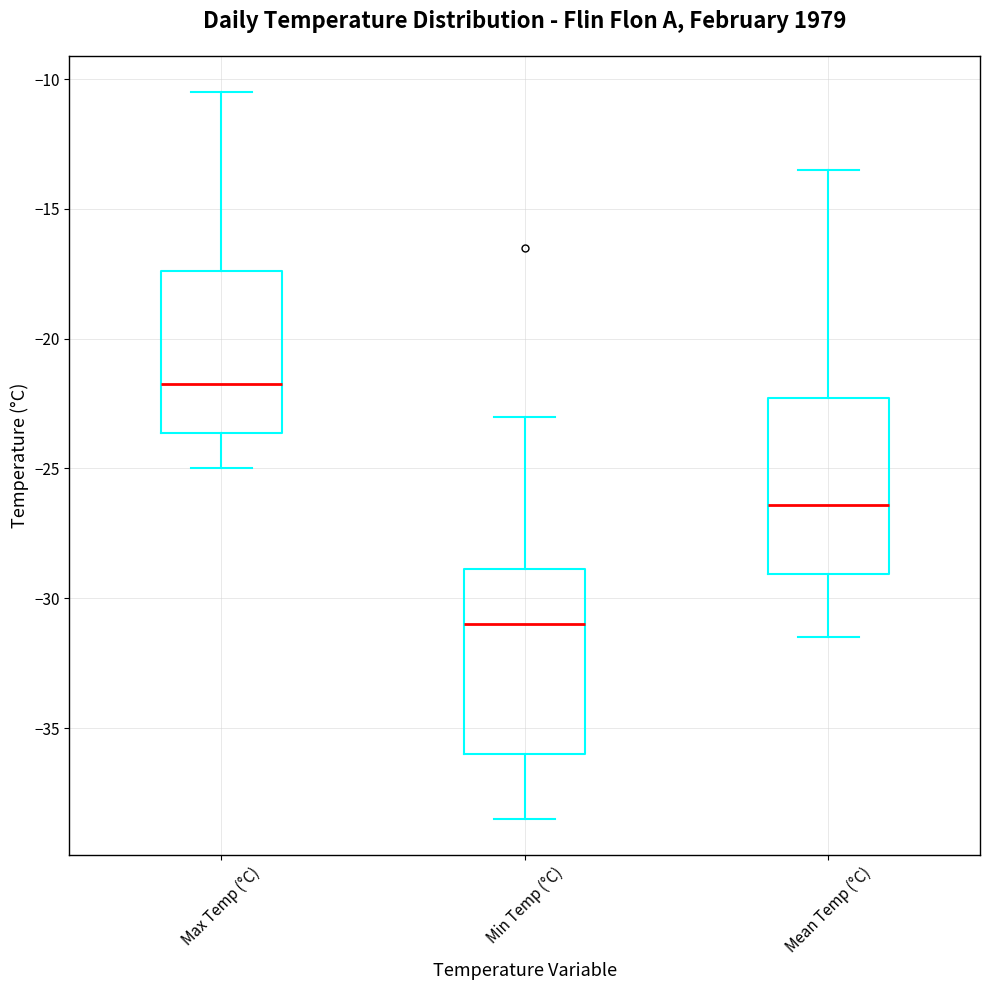

Reading left to right, transcribe this box plot: for each box, give where its median line is, the range the box spans, and where its two whiskers end, as read against the y-axis. The values are not printed on the chart, so give them approximately, as read against the axis.

Max Temp (°C): median -21.5, box -23.5 to -17.5, whiskers -25.0 to -10.5
Min Temp (°C): median -31.0, box -36.0 to -29.0, whiskers -38.5 to -23.0
Mean Temp (°C): median -26.5, box -29.0 to -22.5, whiskers -31.5 to -13.5